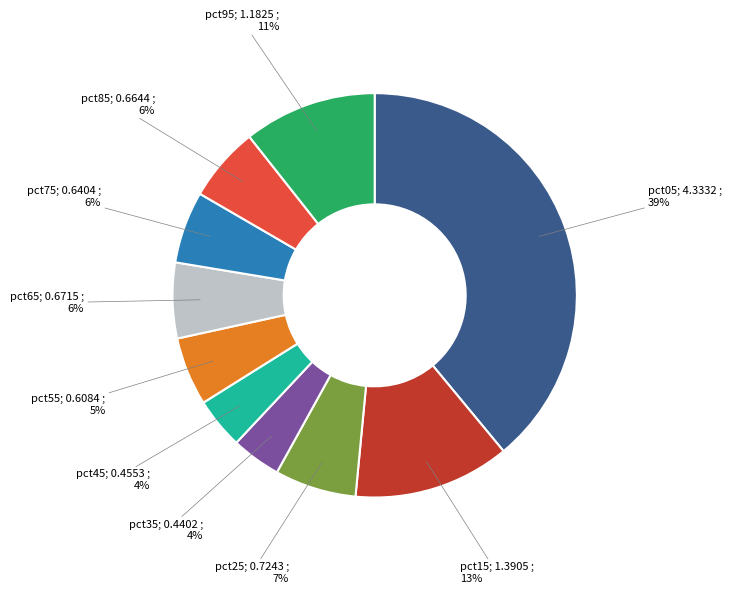

Is there a majority slice in this chart?

No